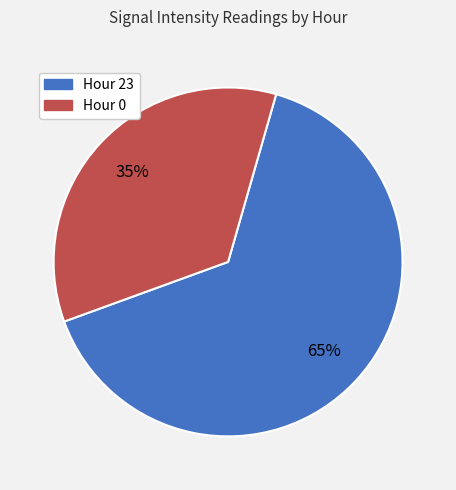

True or false: Hour 23 accounts for 65% of the total.

True